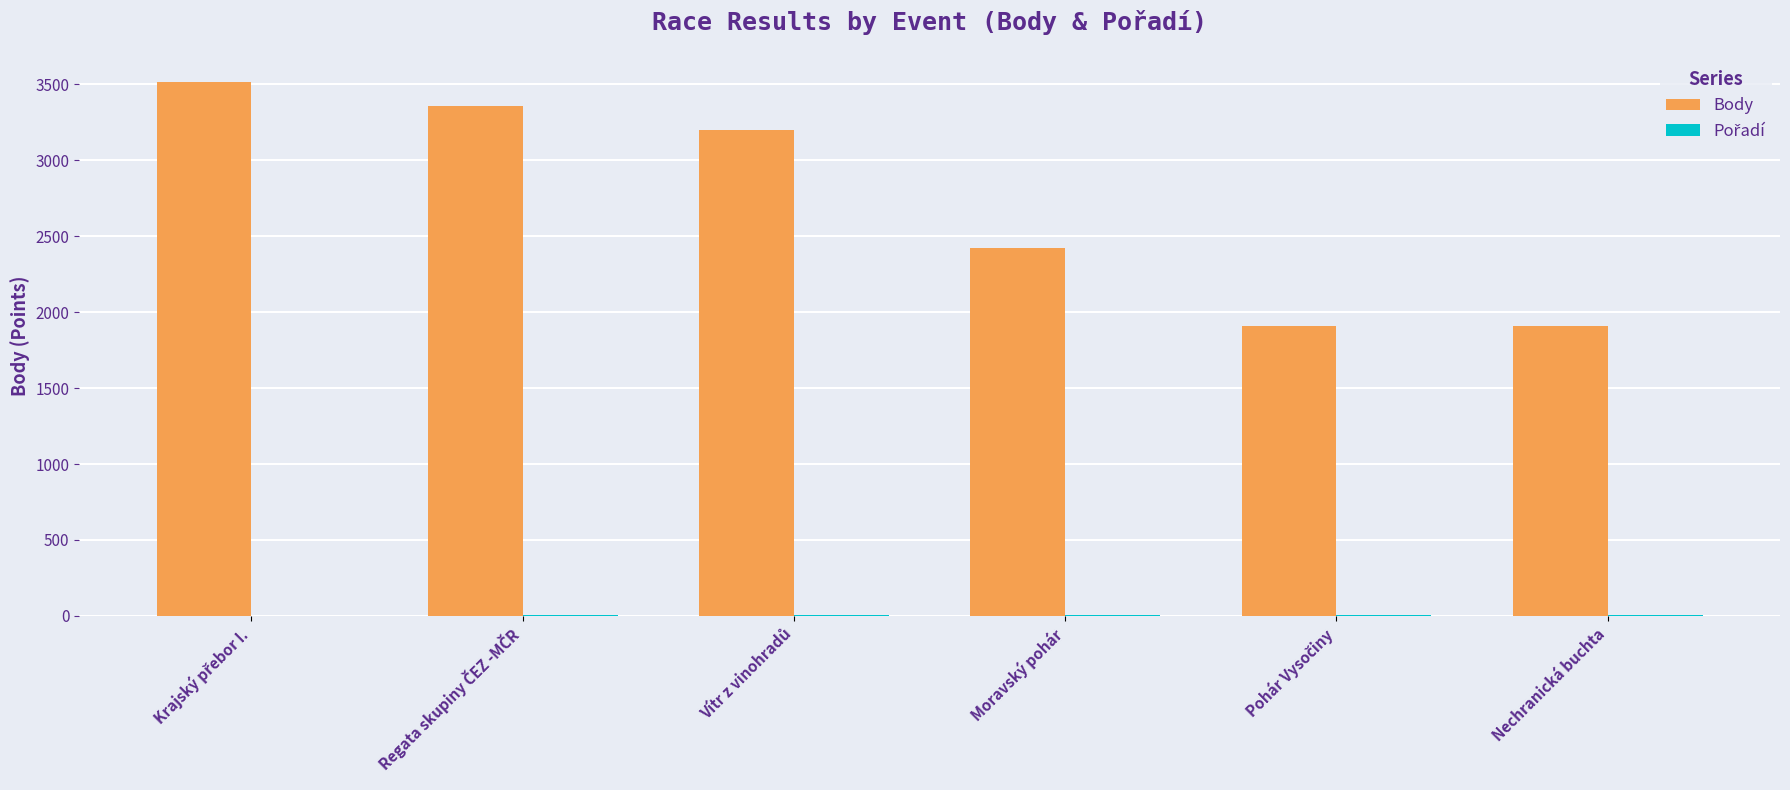

What is the sum of all Body values?

16314